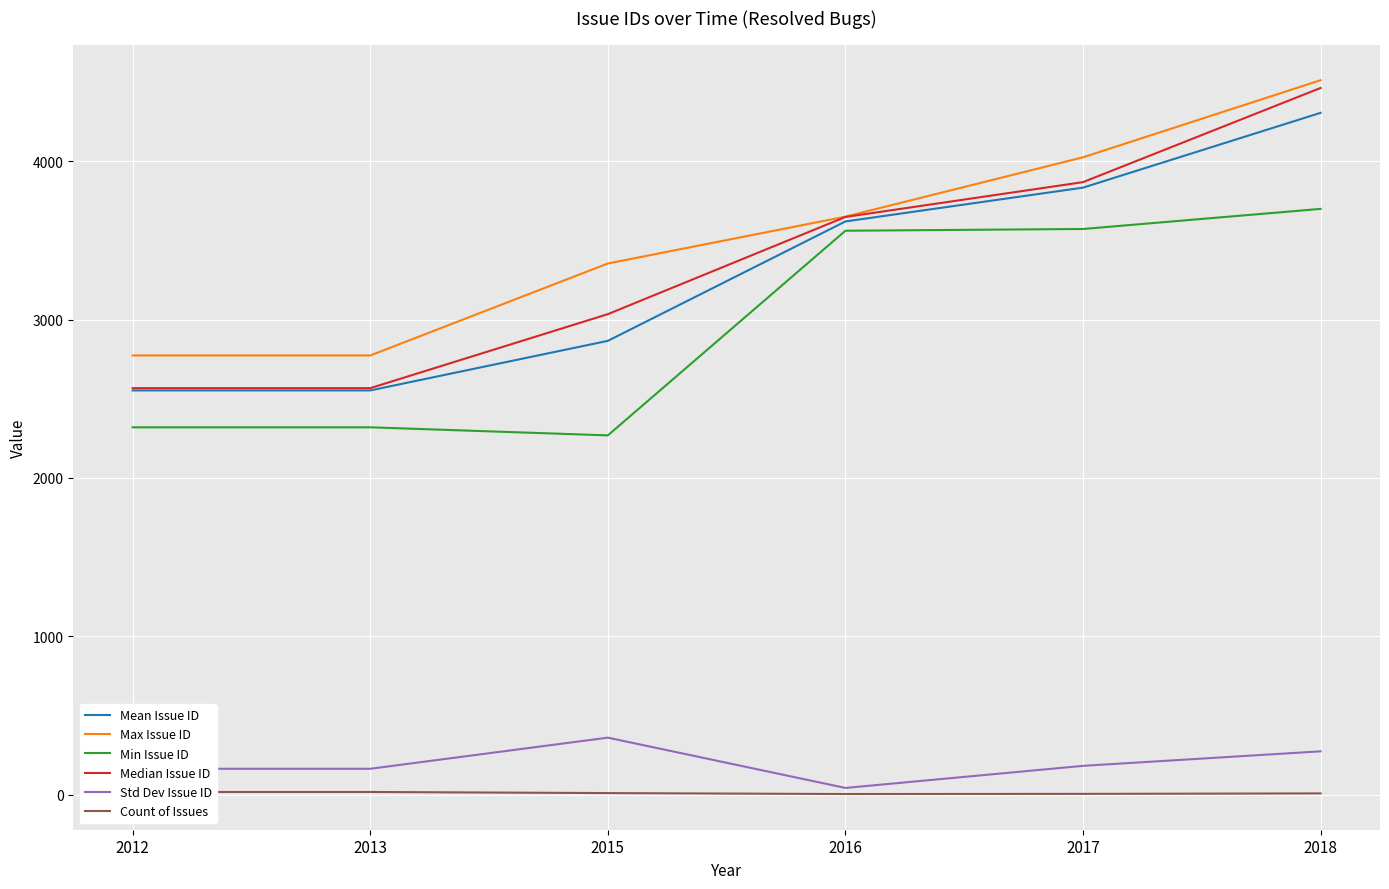

How many distinct data groups are displayed?

6